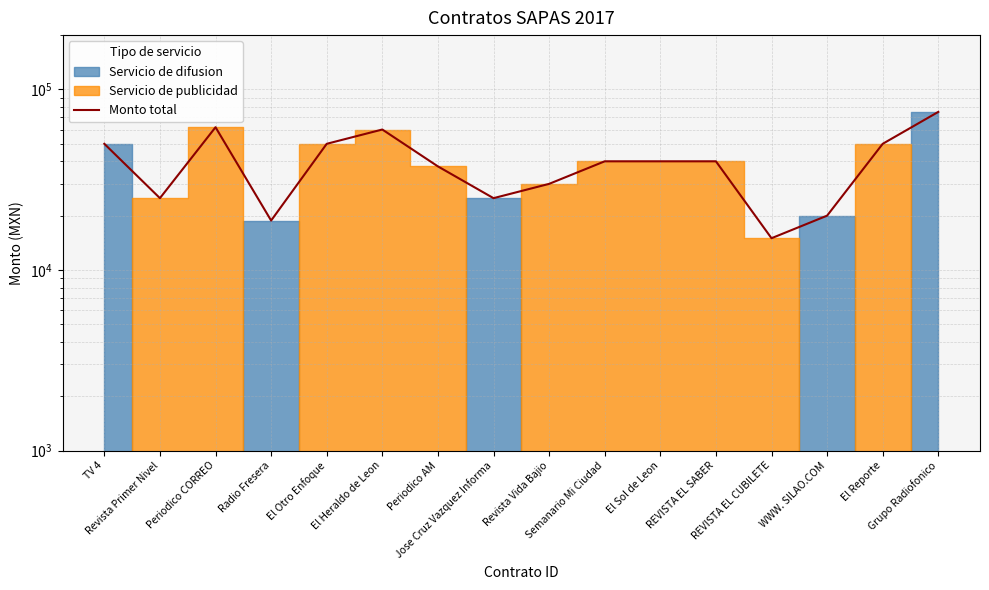

Where is the data nearest to the value 45060?

TV 4